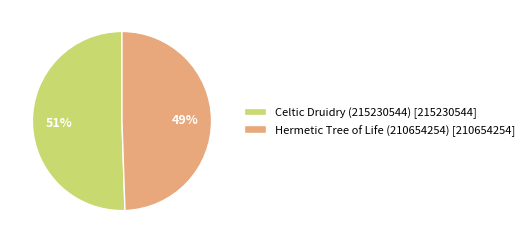

Approximately how many times larger is the value at Hermetic Tree of Life (210654254) compared to Celtic Druidry (215230544)?

1.0